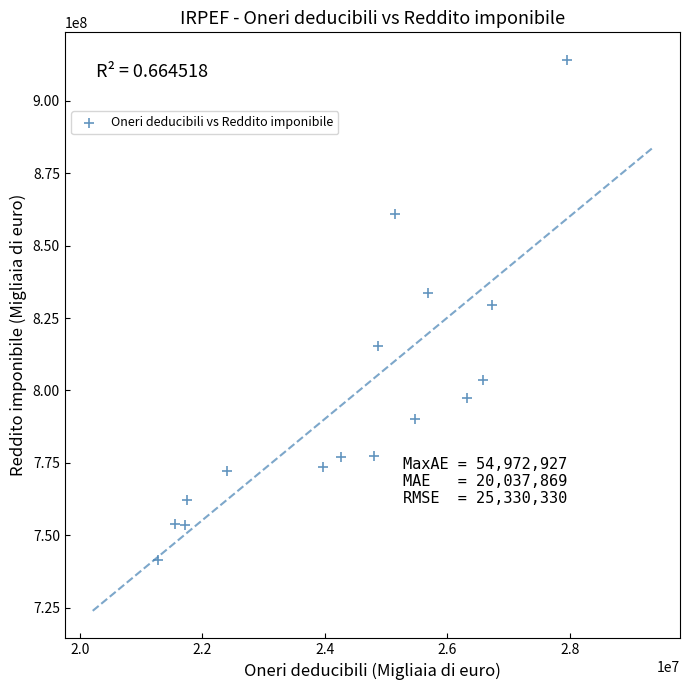

What is the range of X values (max minus min)?

6676622.8